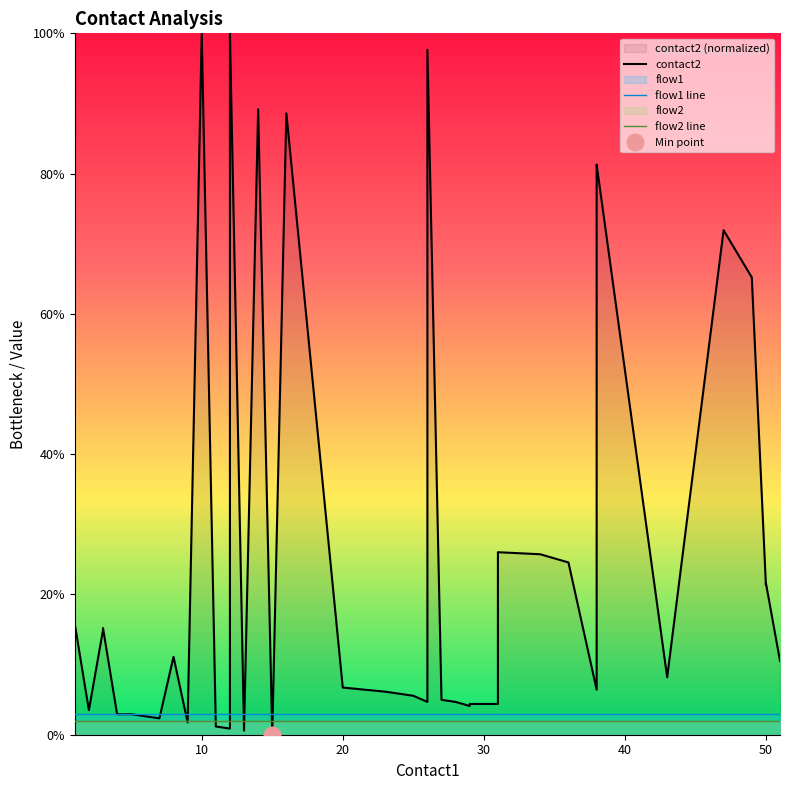

Does the chart have visible grid lines?

No